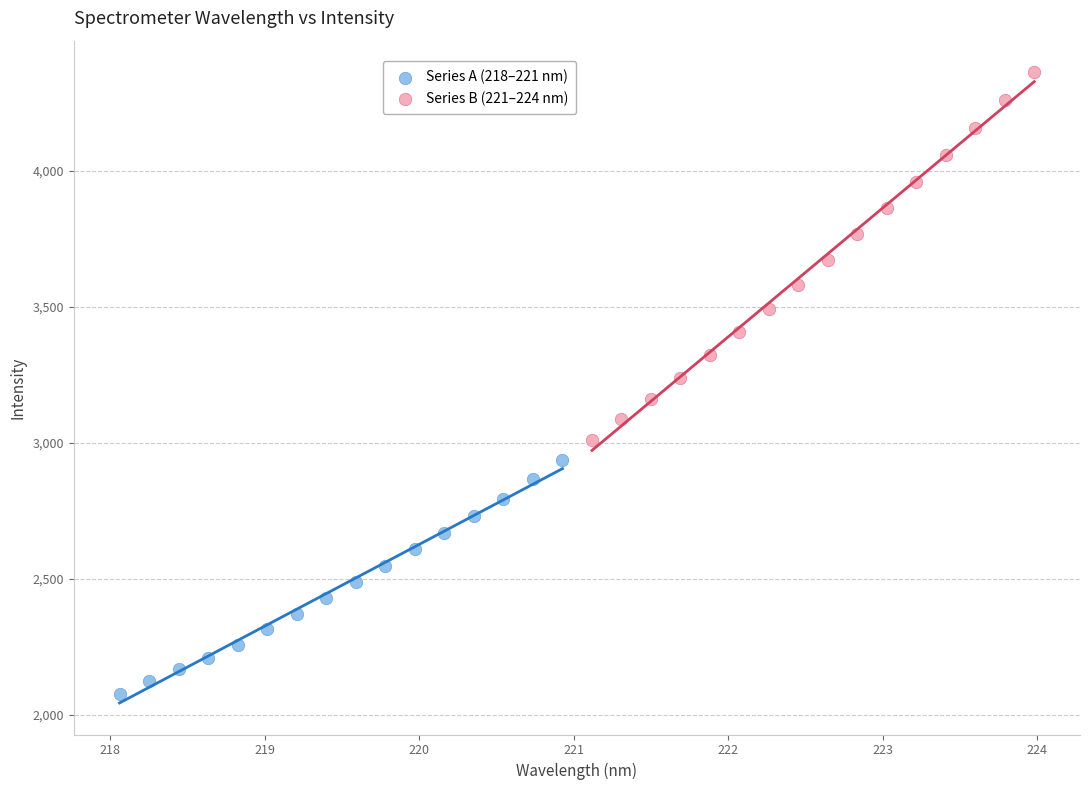

Which series reaches the maximum Y coordinate?

Series B (221–224 nm)